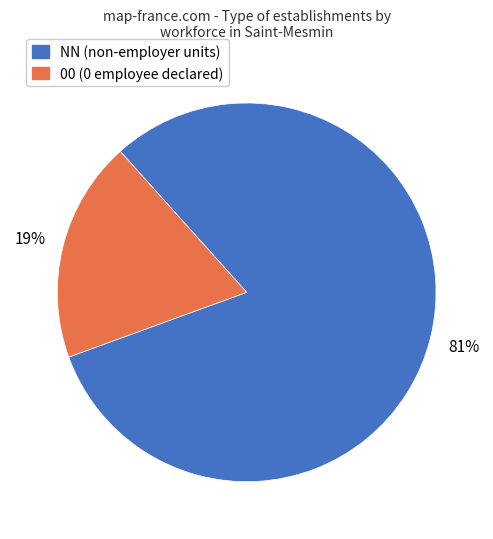

How many slices are in this pie chart?

2